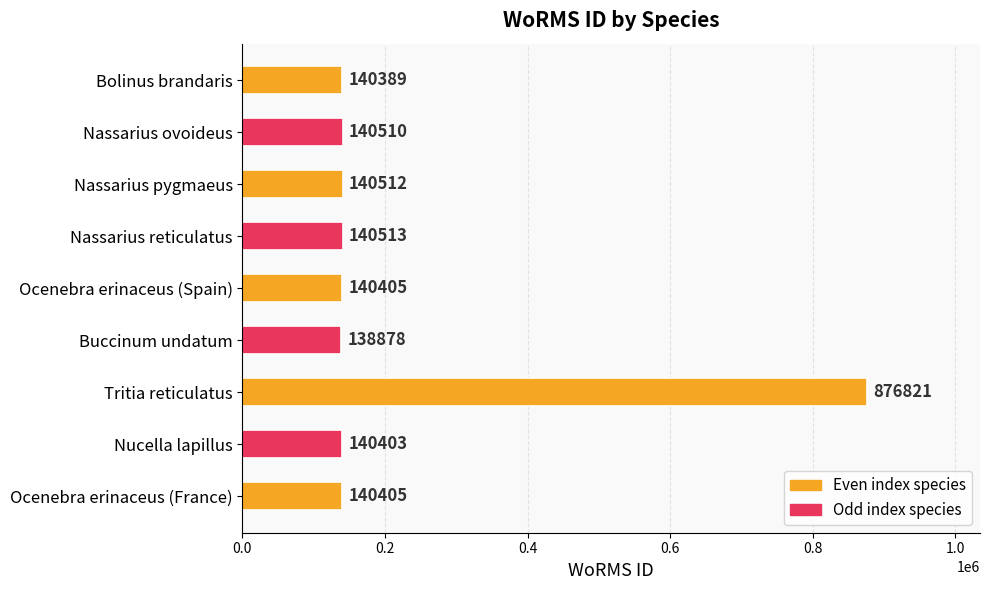

True or false: the data shows 140513 at Nassarius reticulatus.

True